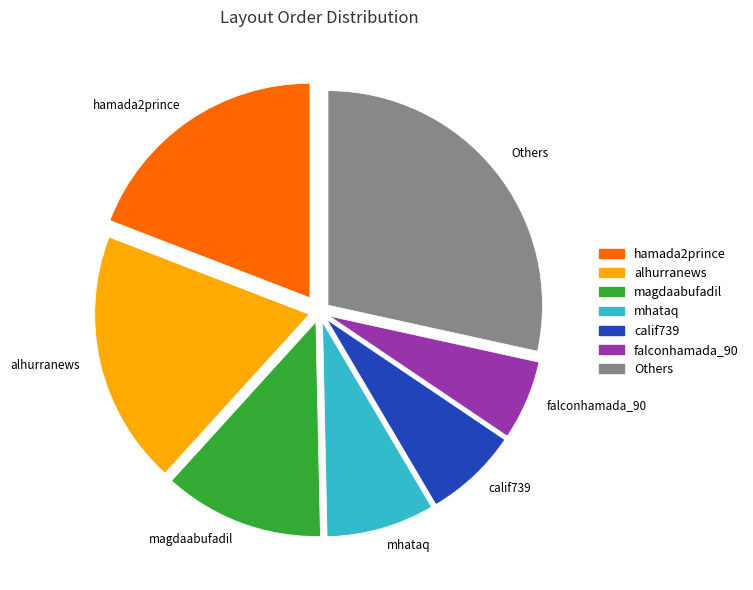

Approximately how many times larger is the value at alhurranews compared to falconhamada_90?

3.2